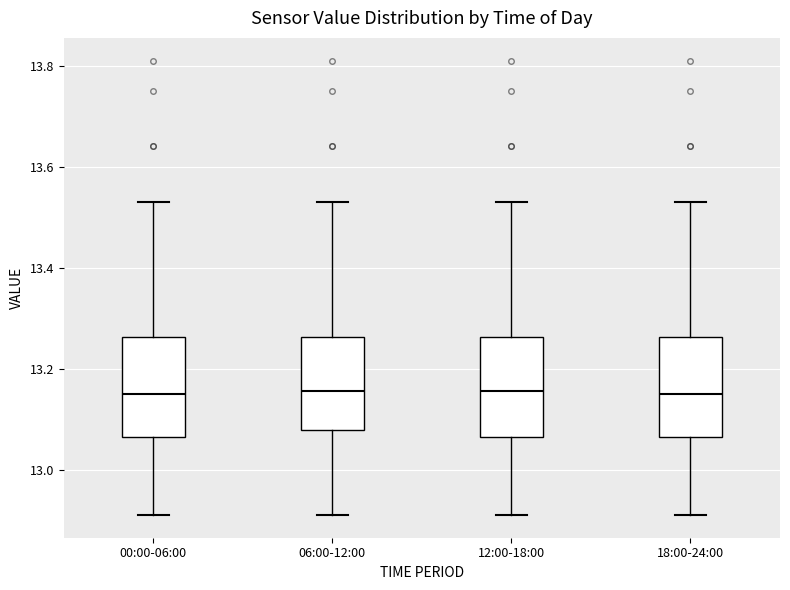

Reading left to right, read every box against the y-axis: the position of its median line, the range the box covers, and the ends of its whiskers. The values are not printed on the chart, so give them approximately, as read against the axis.

00:00-06:00: median 13.16, box 13.06 to 13.26, whiskers 12.92 to 13.54
06:00-12:00: median 13.16, box 13.08 to 13.26, whiskers 12.92 to 13.54
12:00-18:00: median 13.16, box 13.06 to 13.26, whiskers 12.92 to 13.54
18:00-24:00: median 13.16, box 13.06 to 13.26, whiskers 12.92 to 13.54